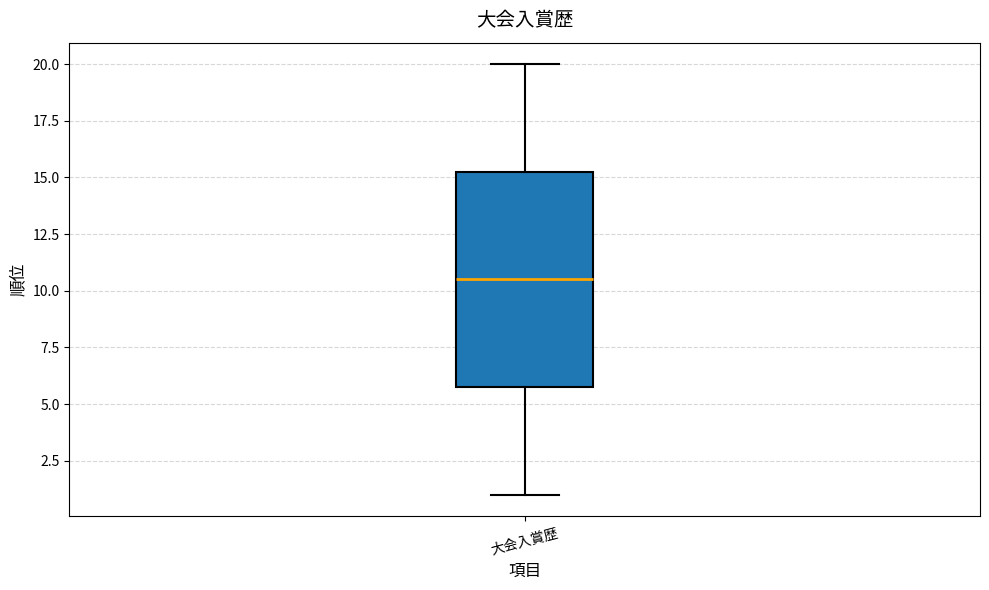

Read this box plot against the y-axis: the position of the median line, the range covered by the box, and the ends of both whiskers. The values are not printed on the chart, so give them approximately, as read against the axis.

median 10.5, box 6.0 to 15.5, whiskers 1.0 to 20.0